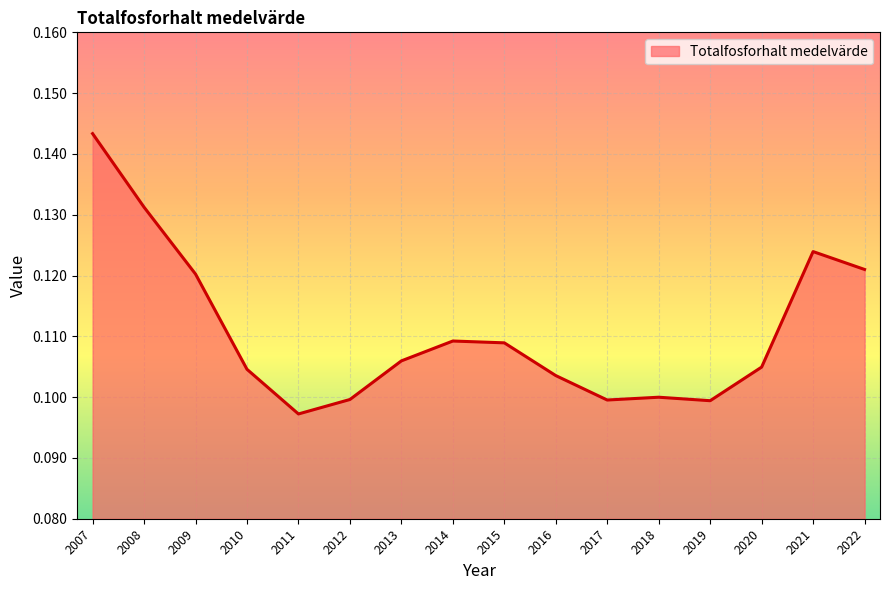

Between 2011 and 2020, which is larger?

2020